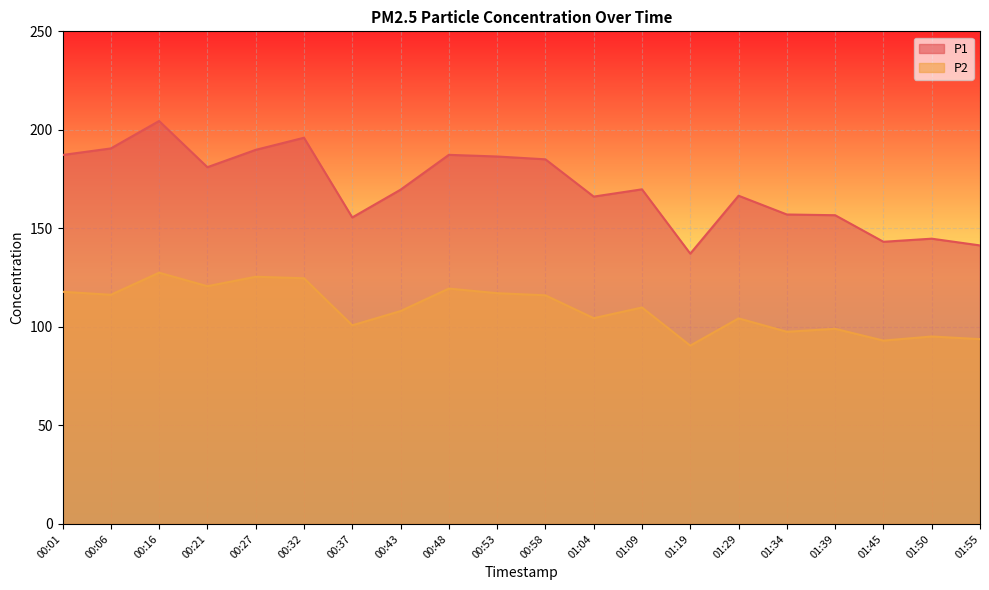

True or false: P2 and P1 intersect in this chart.

False